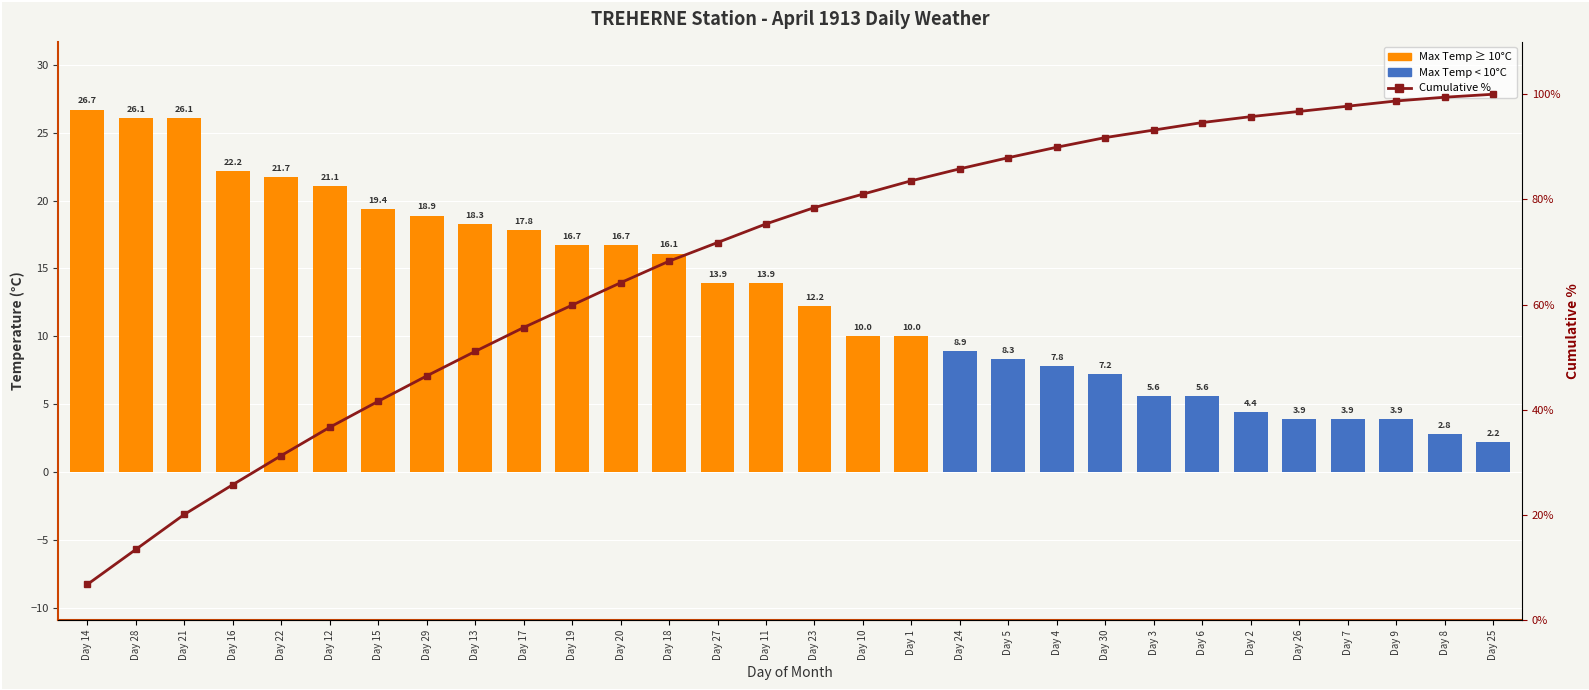

What is the difference between the highest and lowest values at Day 17?

37.8